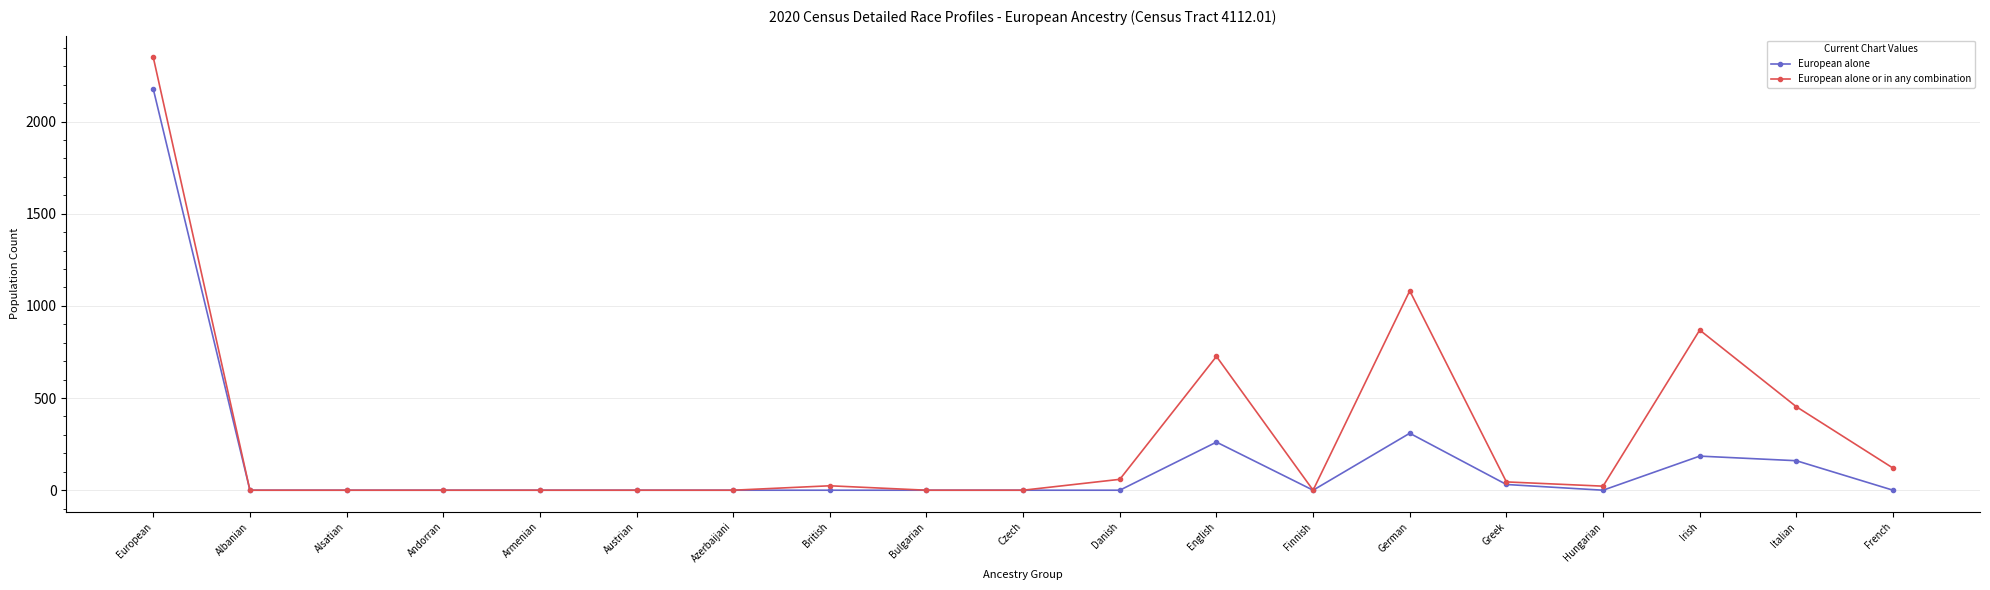

At which category does the chart reach its peak across all series?

European